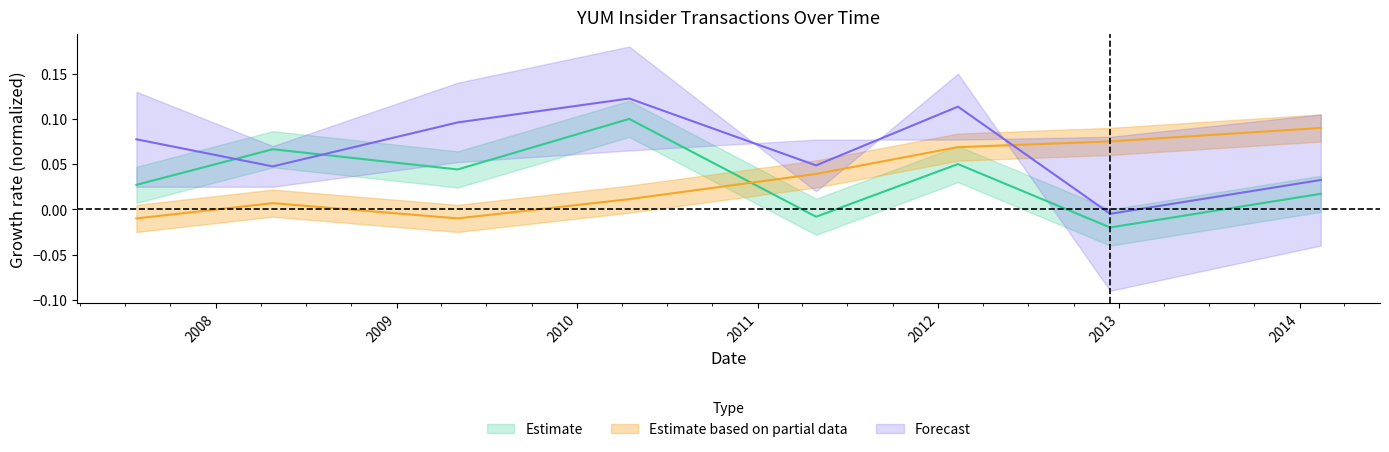

True or false: transactionShares has more than 0 points higher than both neighbors.

True